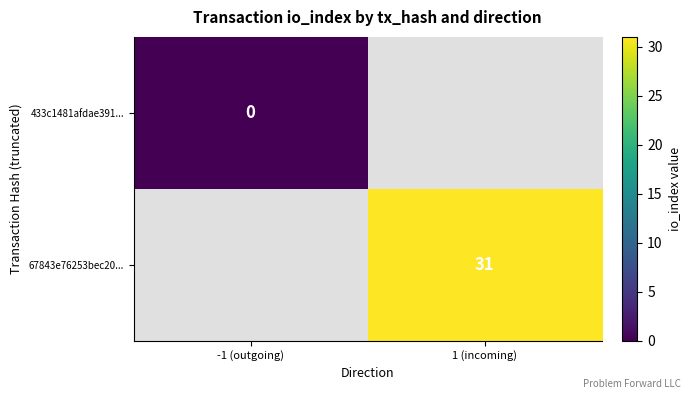

The 67843e76253bec20... series shows 31 at 1 (incoming). True or false?

True